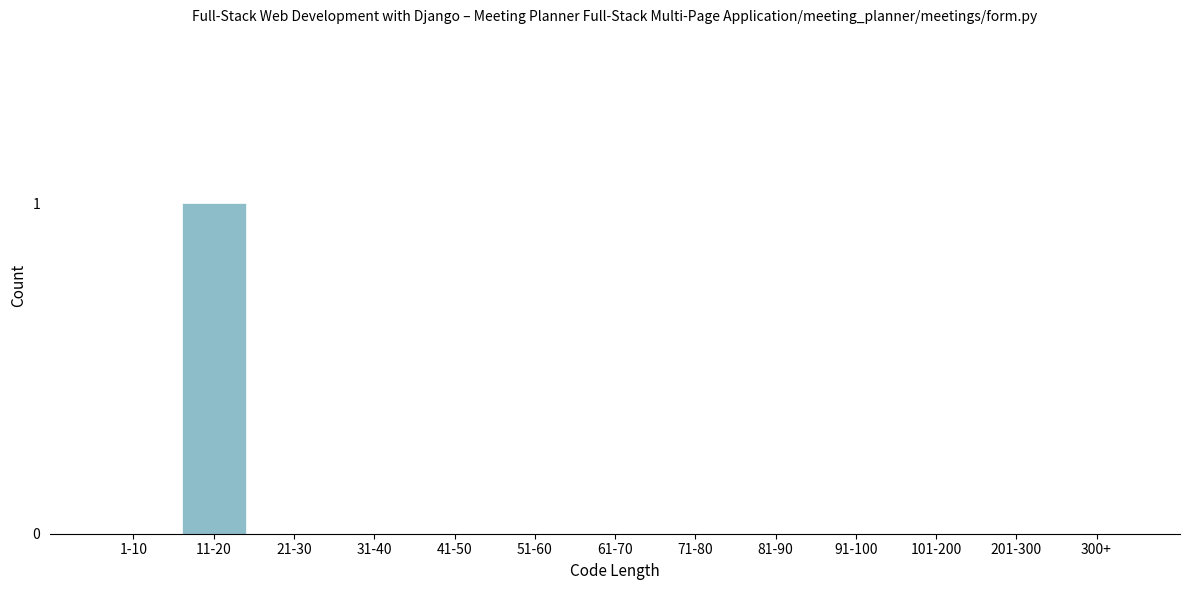

Reading left to right, what are all the values shown in this chart?

1-10=0	11-20=1	21-30=0	31-40=0	41-50=0	51-60=0	61-70=0	71-80=0	81-90=0	91-100=0	101-200=0	201-300=0	300+=0